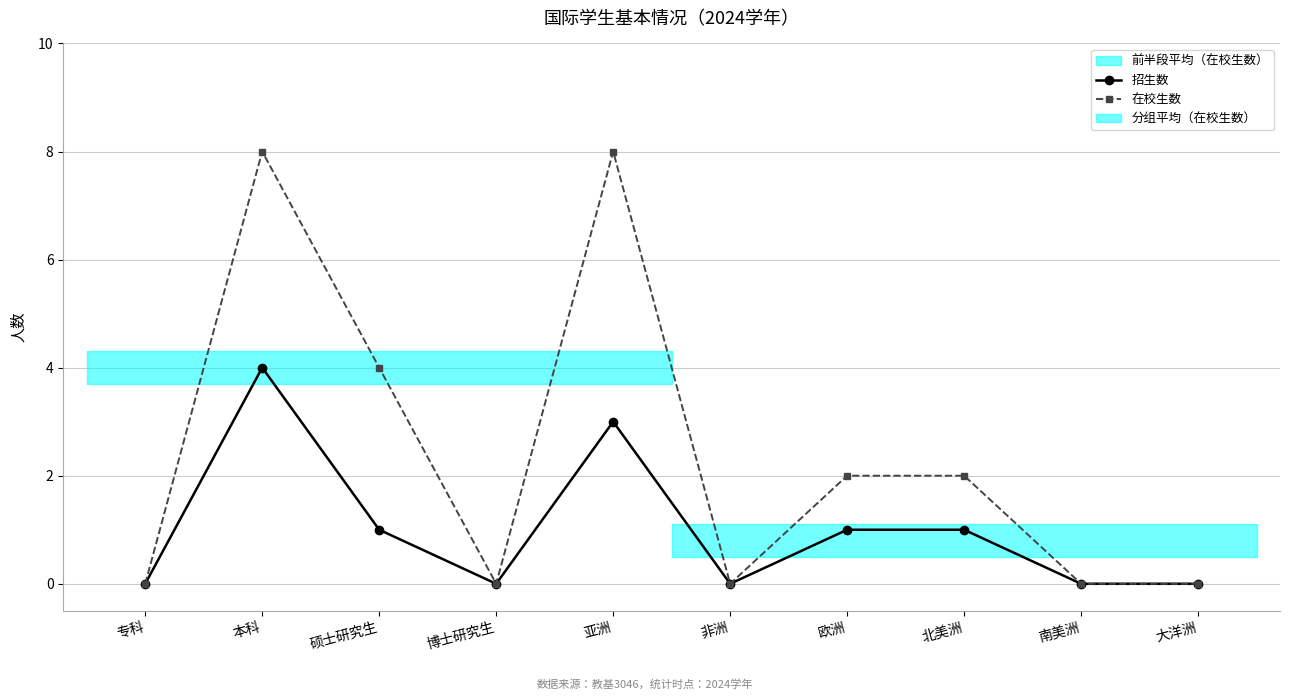

True or false: 在校生数 has a value of 0 at 博士研究生.

True